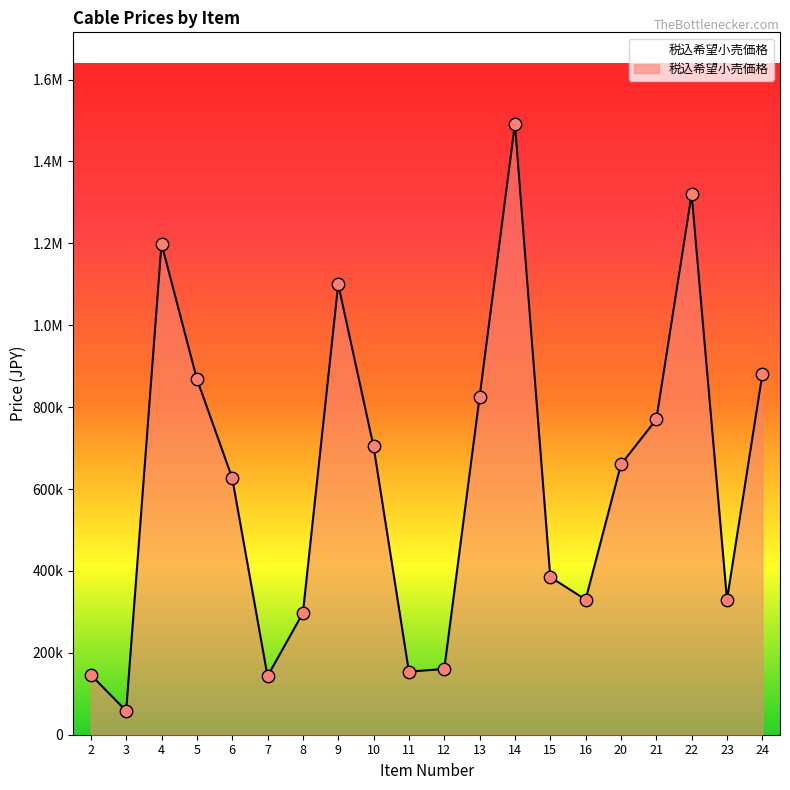

Is this an area chart (filled region under the line)?

Yes